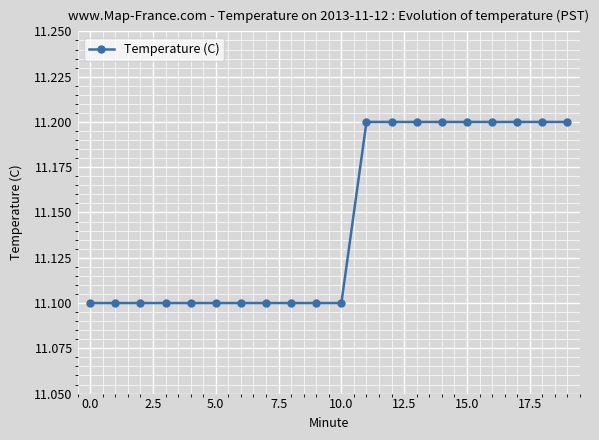

Count the values in the range 11 to 12.

20